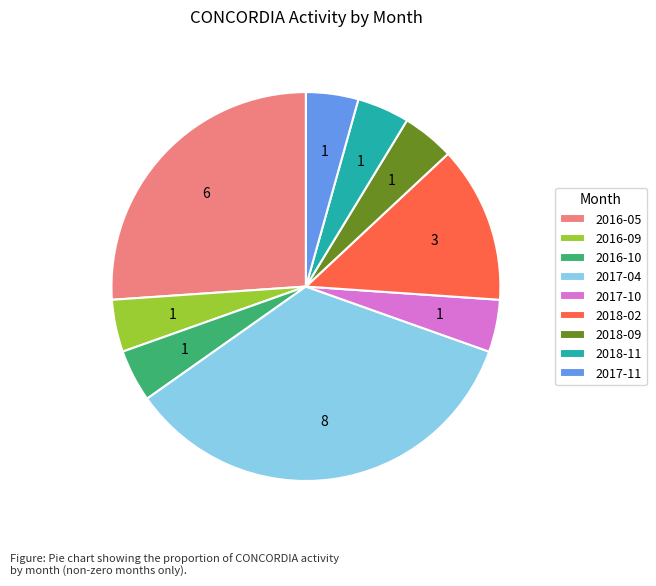

The 2016-09 slice represents 13% of the pie. True or false?

False